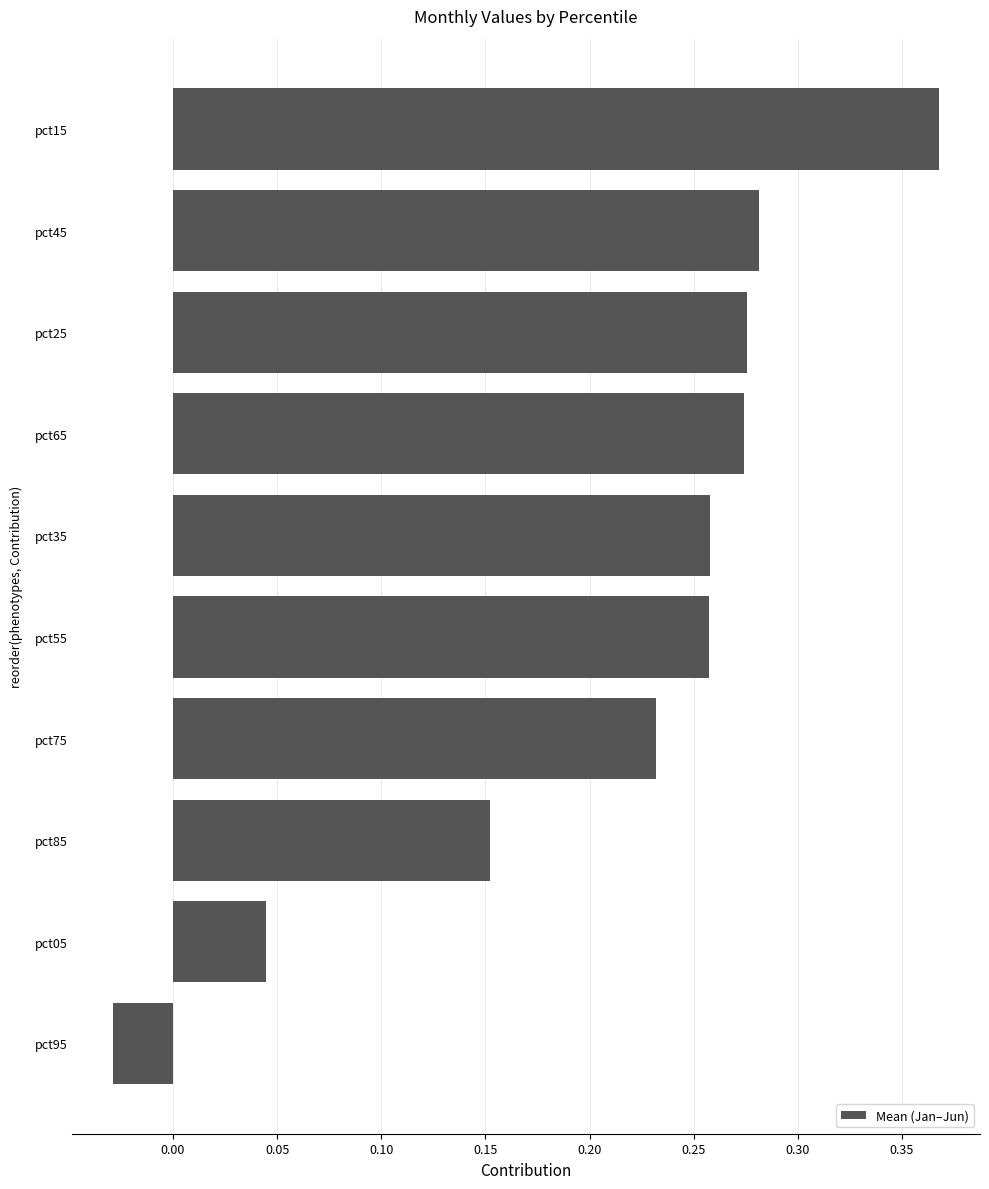

Where is the data nearest to the value 0?

pct95